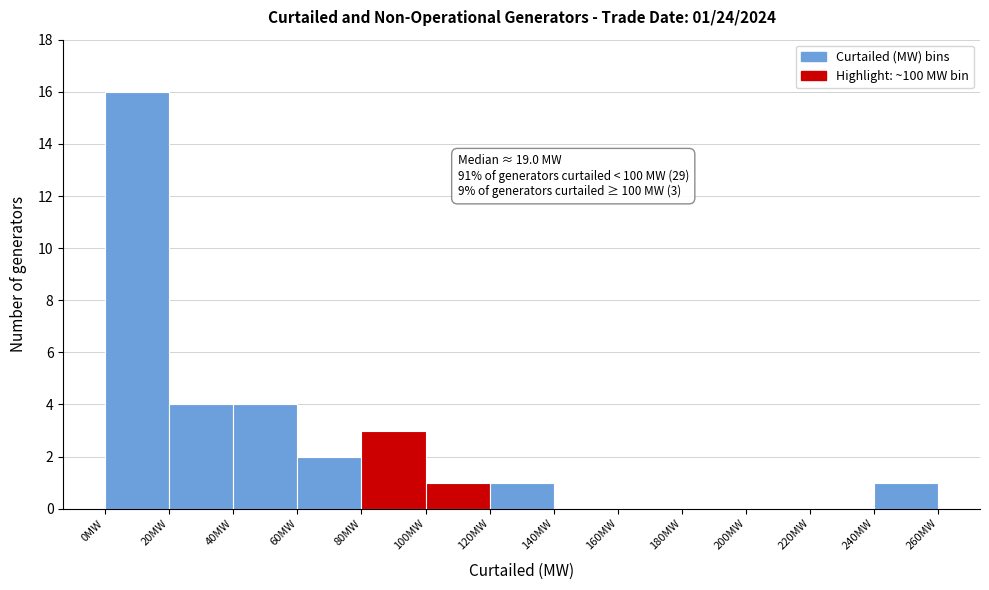

Over which range of the x-axis is the bar tallest?

0 to 20